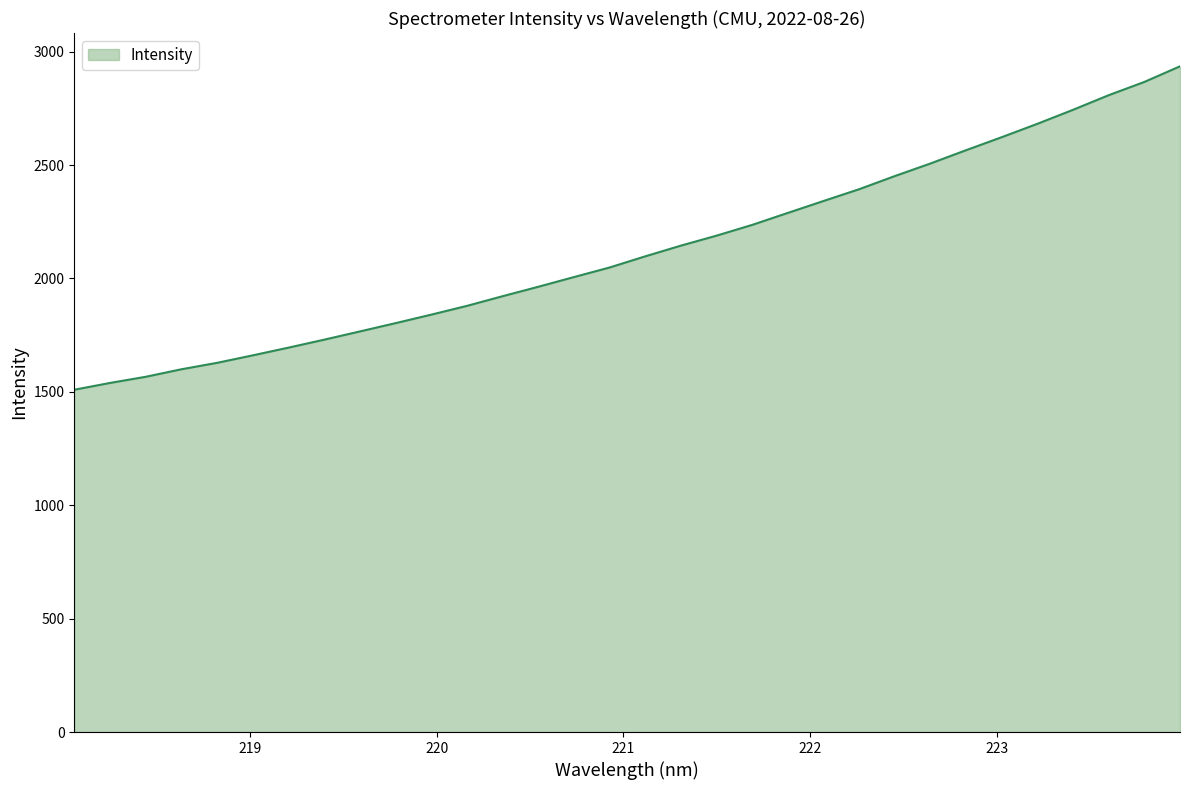

What is the difference between the maximum and minimum values?

1426.2